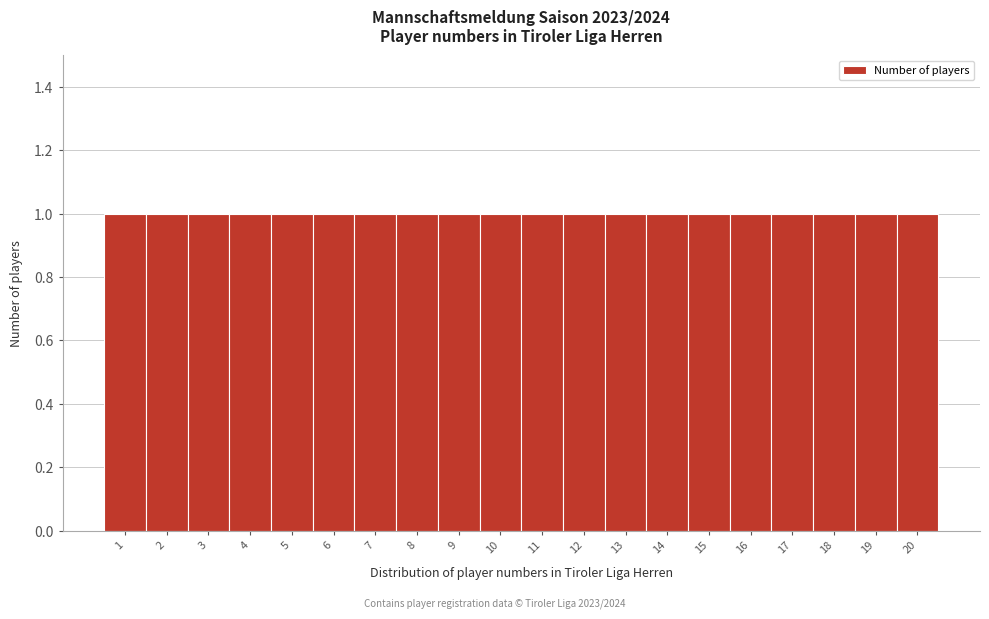

Reading left to right, transcribe this chart: for each bar, give the range it covers on the x-axis and its height. The values are not printed on the chart, so give them approximately, as read against the axis.

0.5 to 1.5: 1
1.5 to 2.5: 1
2.5 to 3.5: 1
3.5 to 4.5: 1
4.5 to 5.5: 1
5.5 to 6.5: 1
6.5 to 7.5: 1
7.5 to 8.5: 1
8.5 to 9.5: 1
9.5 to 10.5: 1
10.5 to 11.5: 1
11.5 to 12.5: 1
12.5 to 13.5: 1
13.5 to 14.5: 1
14.5 to 15.5: 1
15.5 to 16.5: 1
16.5 to 17.5: 1
17.5 to 18.5: 1
18.5 to 19.5: 1
19.5 to 20.5: 1